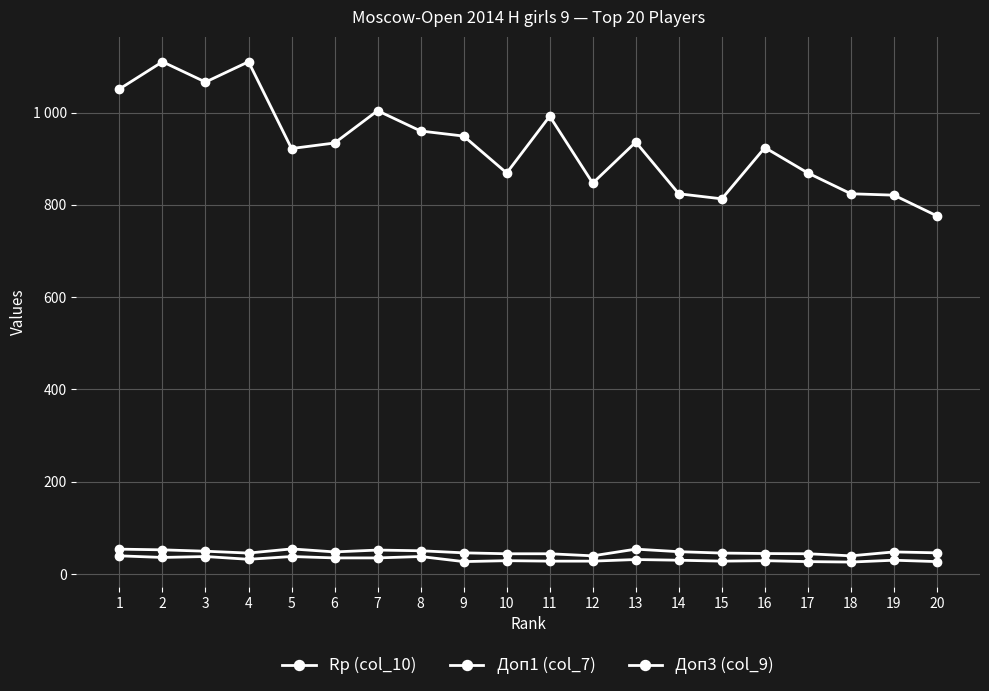

Does the chart have visible grid lines?

Yes